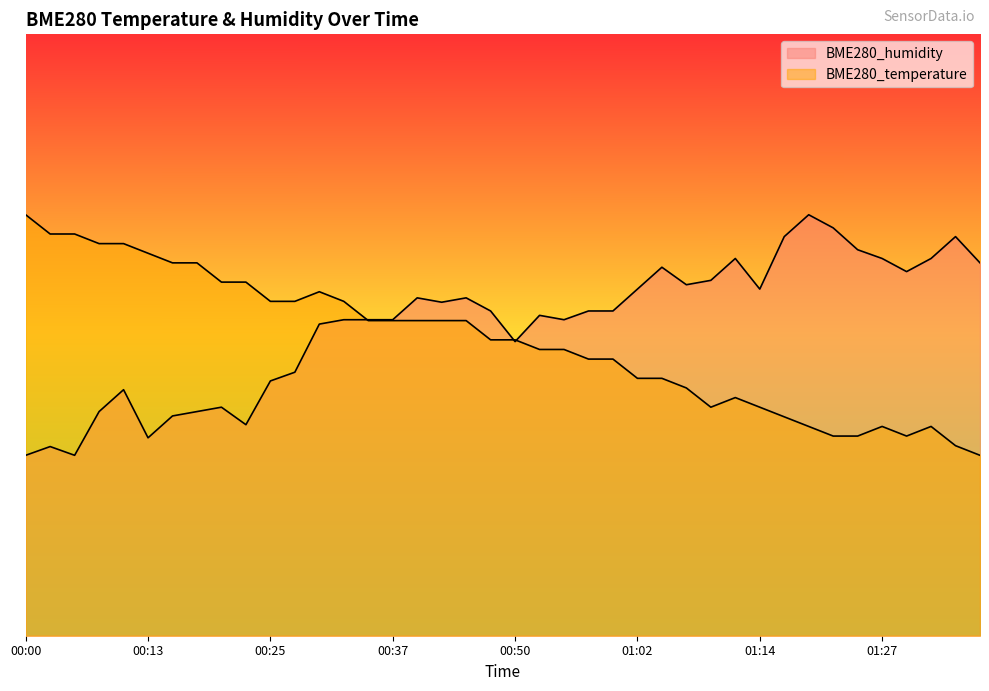

Count the number of data series in this chart.

2